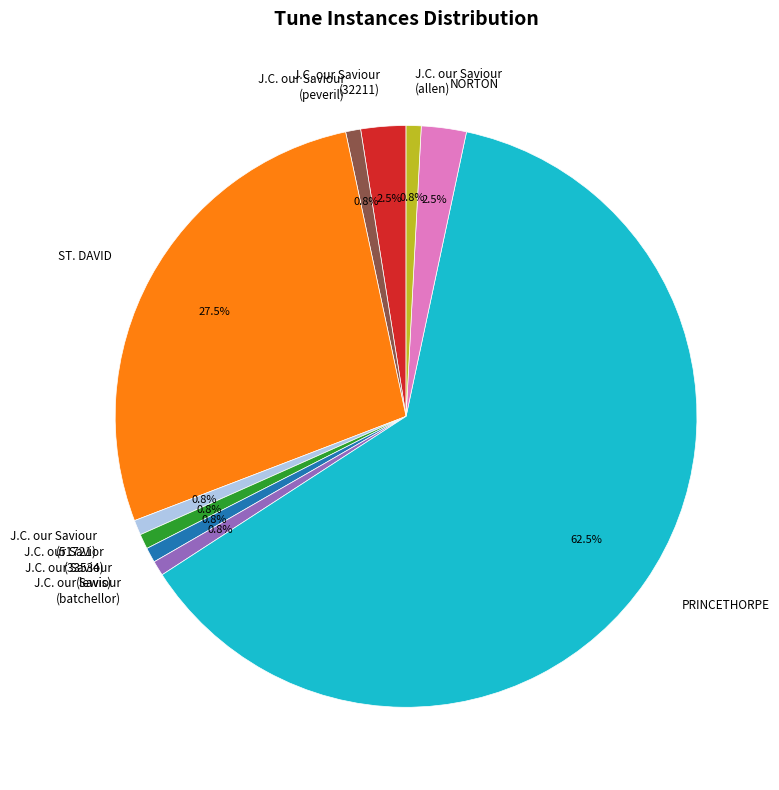

Combined, do J.C. our Saviour (32211) and PRINCETHORPE account for over 50%?

Yes